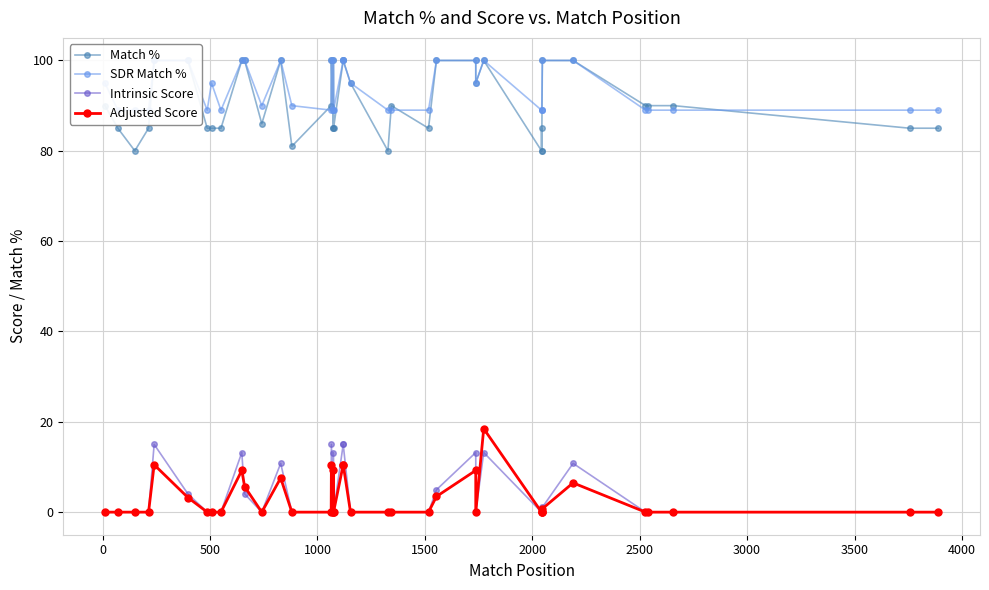

True or false: SDR Match % and Adjusted Score intersect in this chart.

False